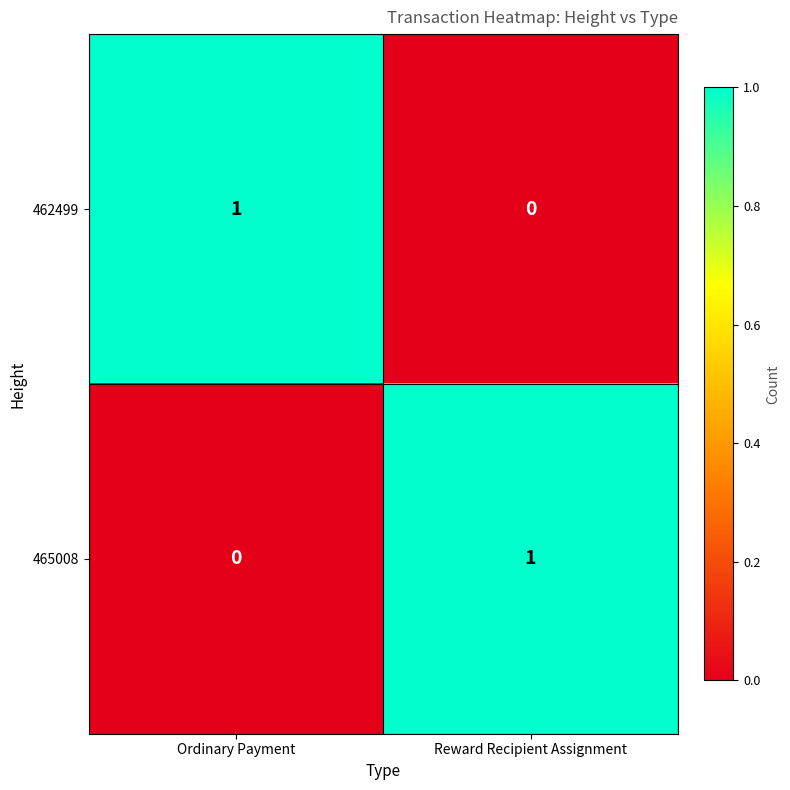

Is the value of 465008 at Reward Recipient Assignment greater than the value of 462499 at Reward Recipient Assignment?

Yes